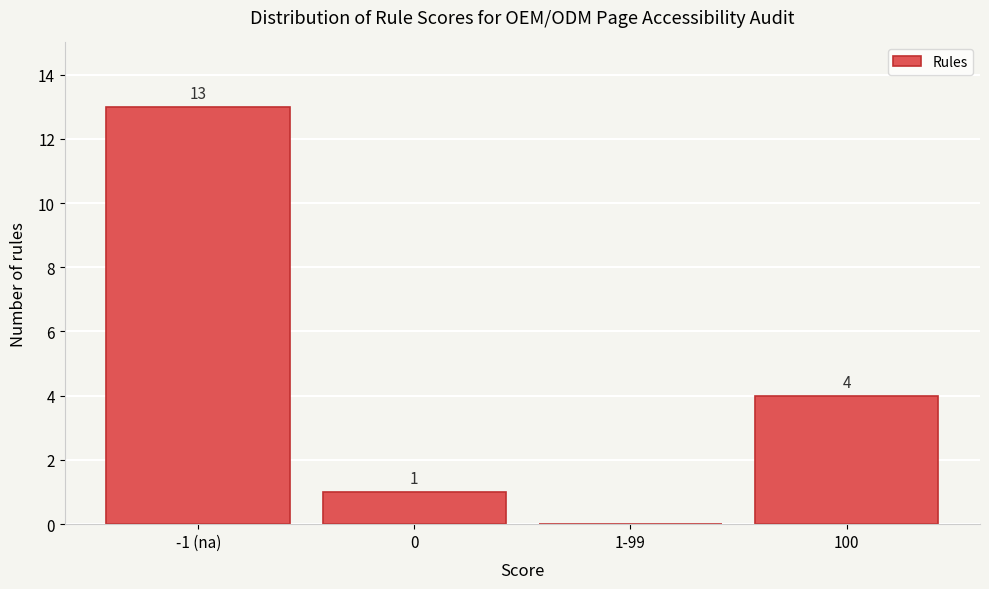

Reading left to right, list all the values displayed in this chart.

-1 (na)=13	0=1	1-99=0	100=4